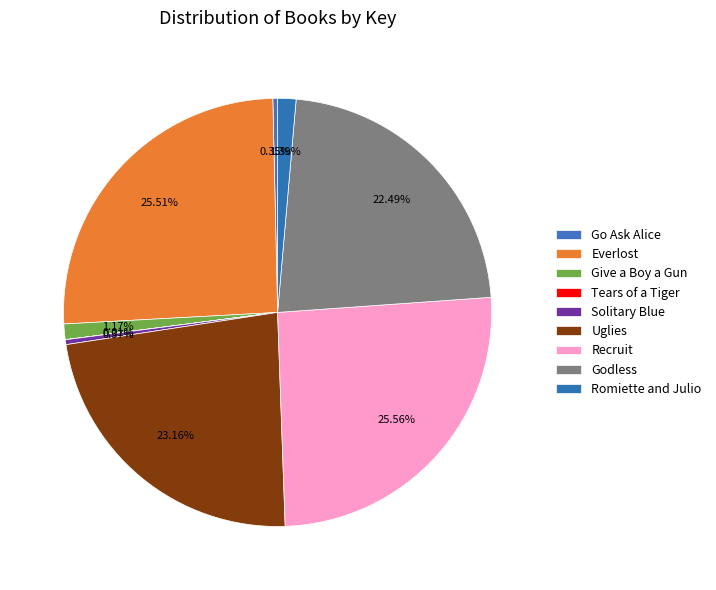

Is it true that Romiette and Julio is 14% of the pie?

False